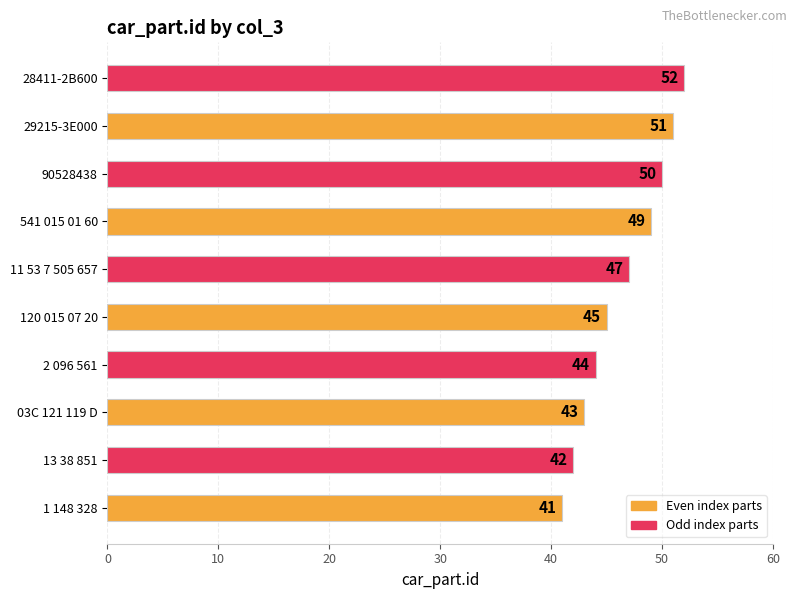

Rank the categories by value from lowest to highest.

1 148 328, 13 38 851, 03C 121 119 D, 2 096 561, 120 015 07 20, 11 53 7 505 657, 541 015 01 60, 90528438, 29215-3E000, 28411-2B600